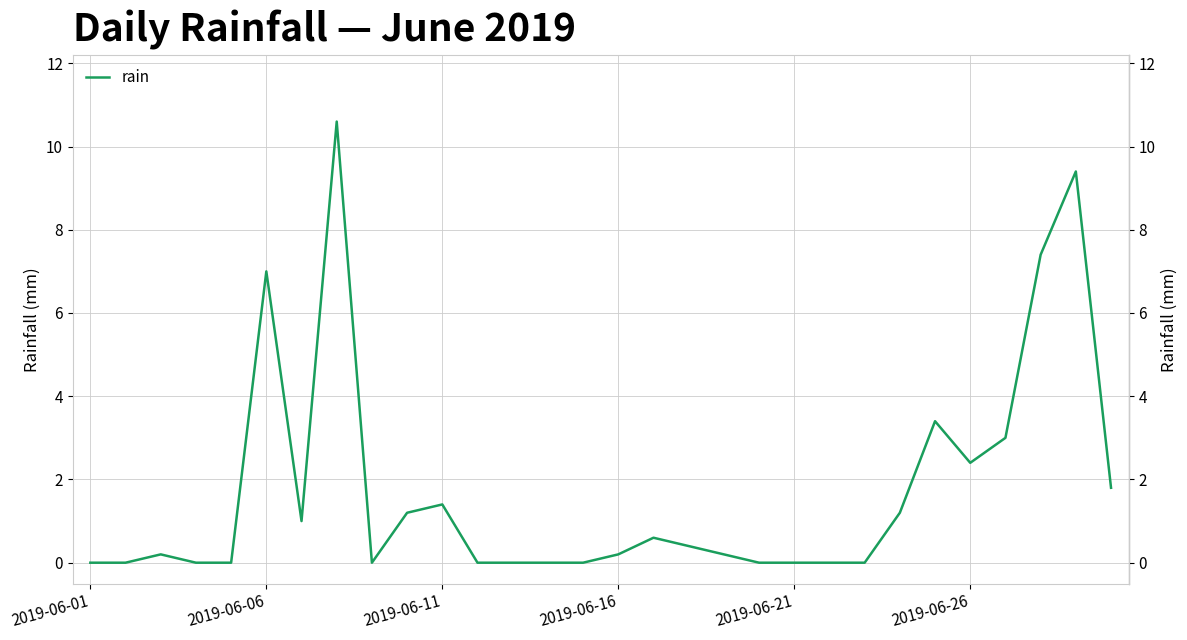

What is the difference between the maximum and minimum values?

10.6